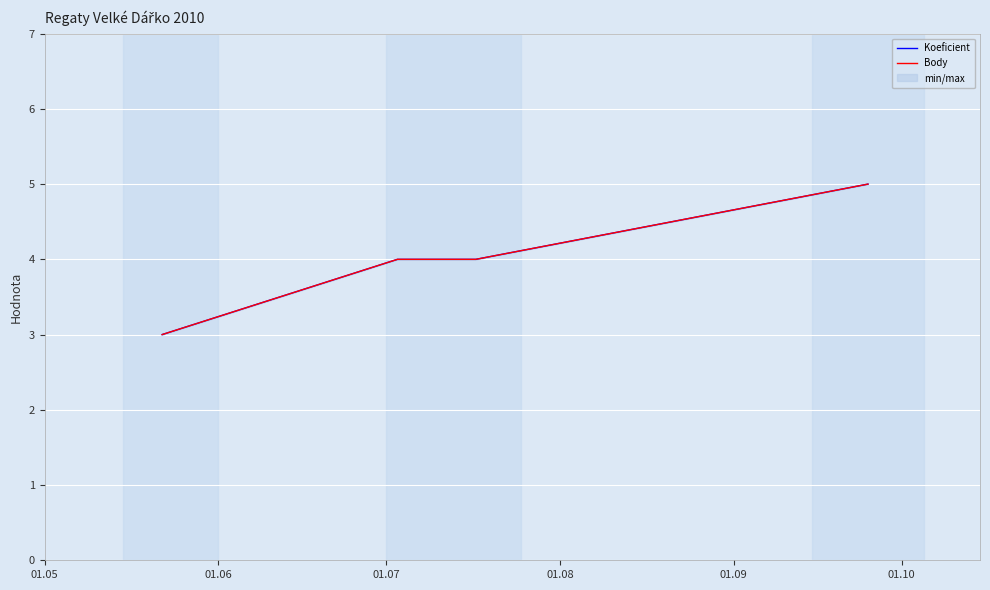

What is the difference between the maximum and minimum values in the Body series?

2